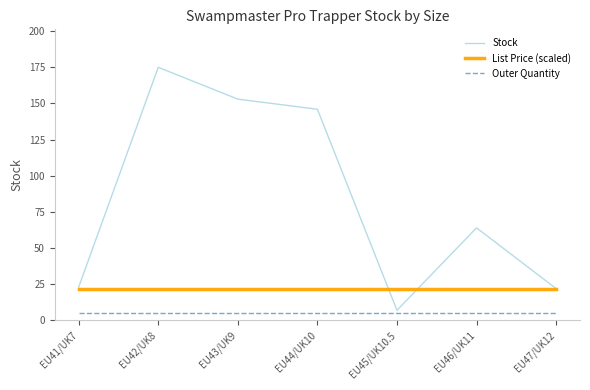

What is the greatest value displayed?

175.0